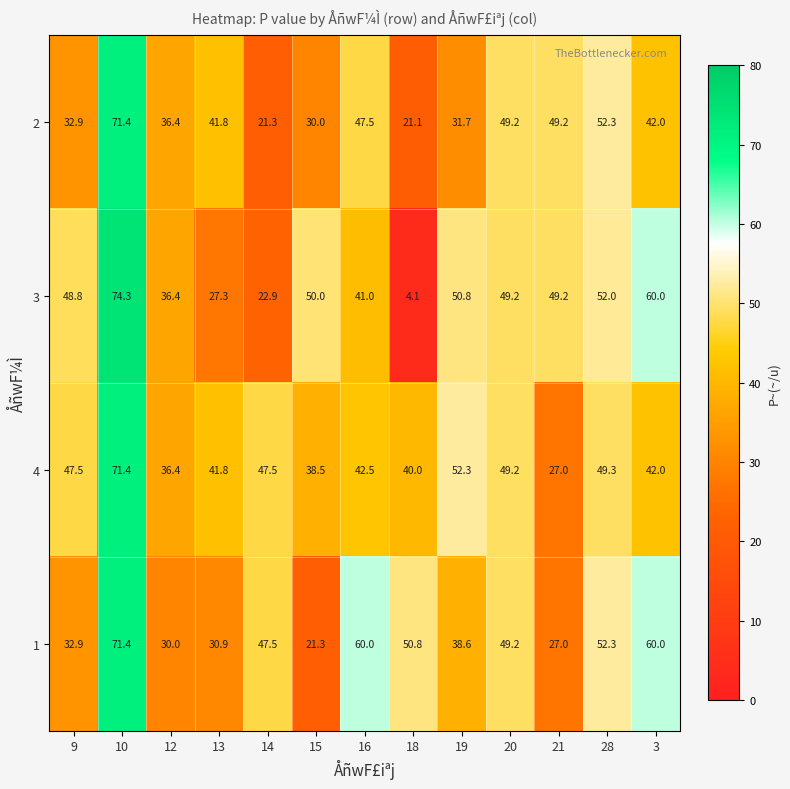

Rank the series at 19 from highest to lowest value.

4, 3, 1, 2